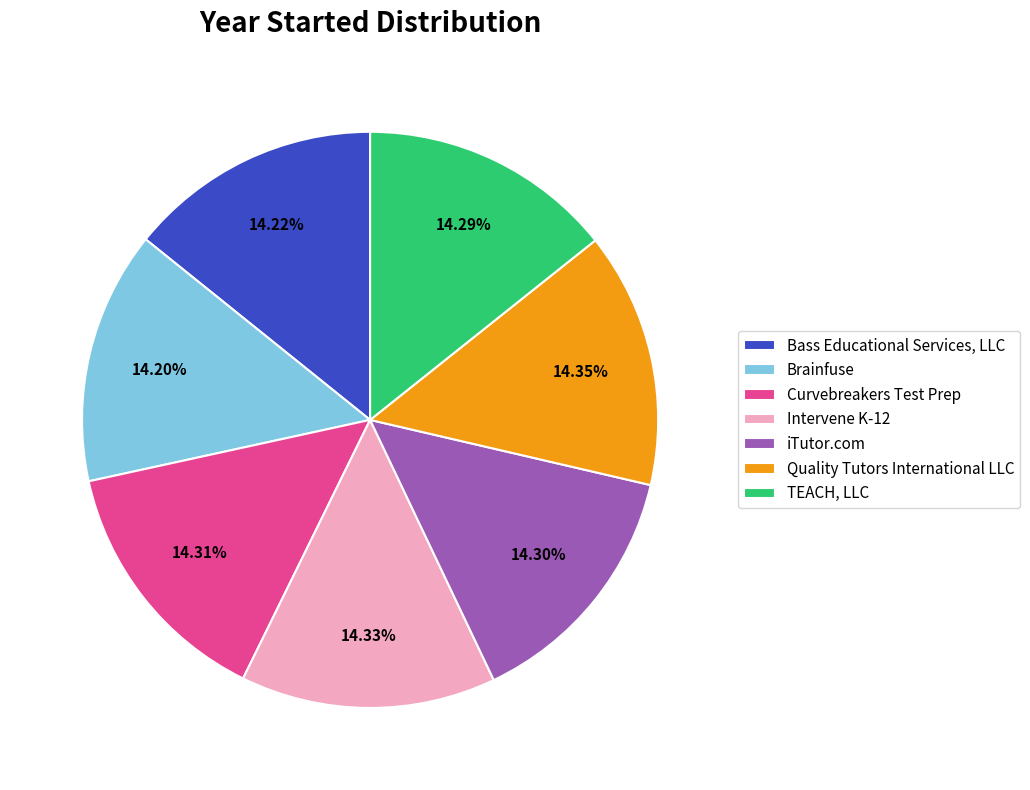

Is there any slice that represents more than half of the pie?

No